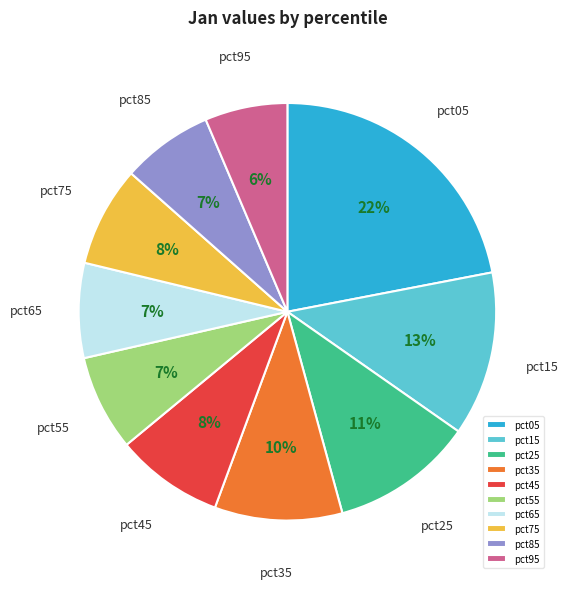

What is the largest slice in the pie chart?

pct05